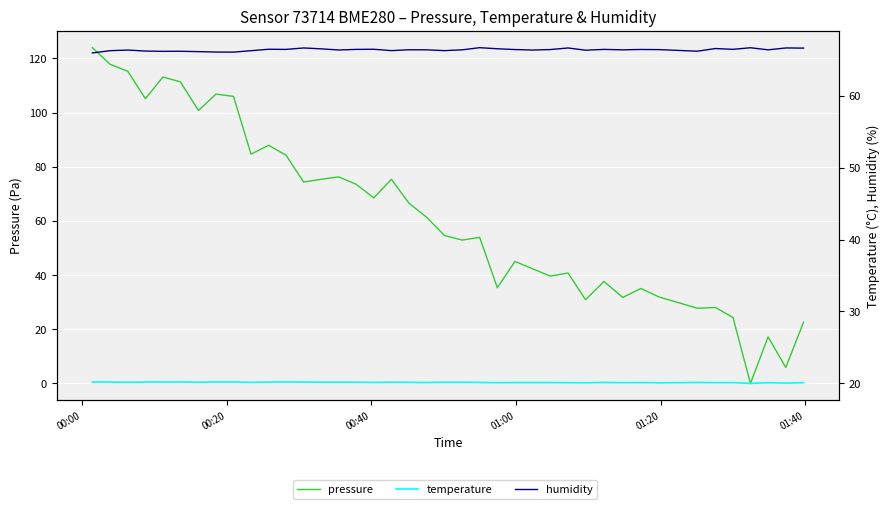

What is the sum of all temperature values?

804.3